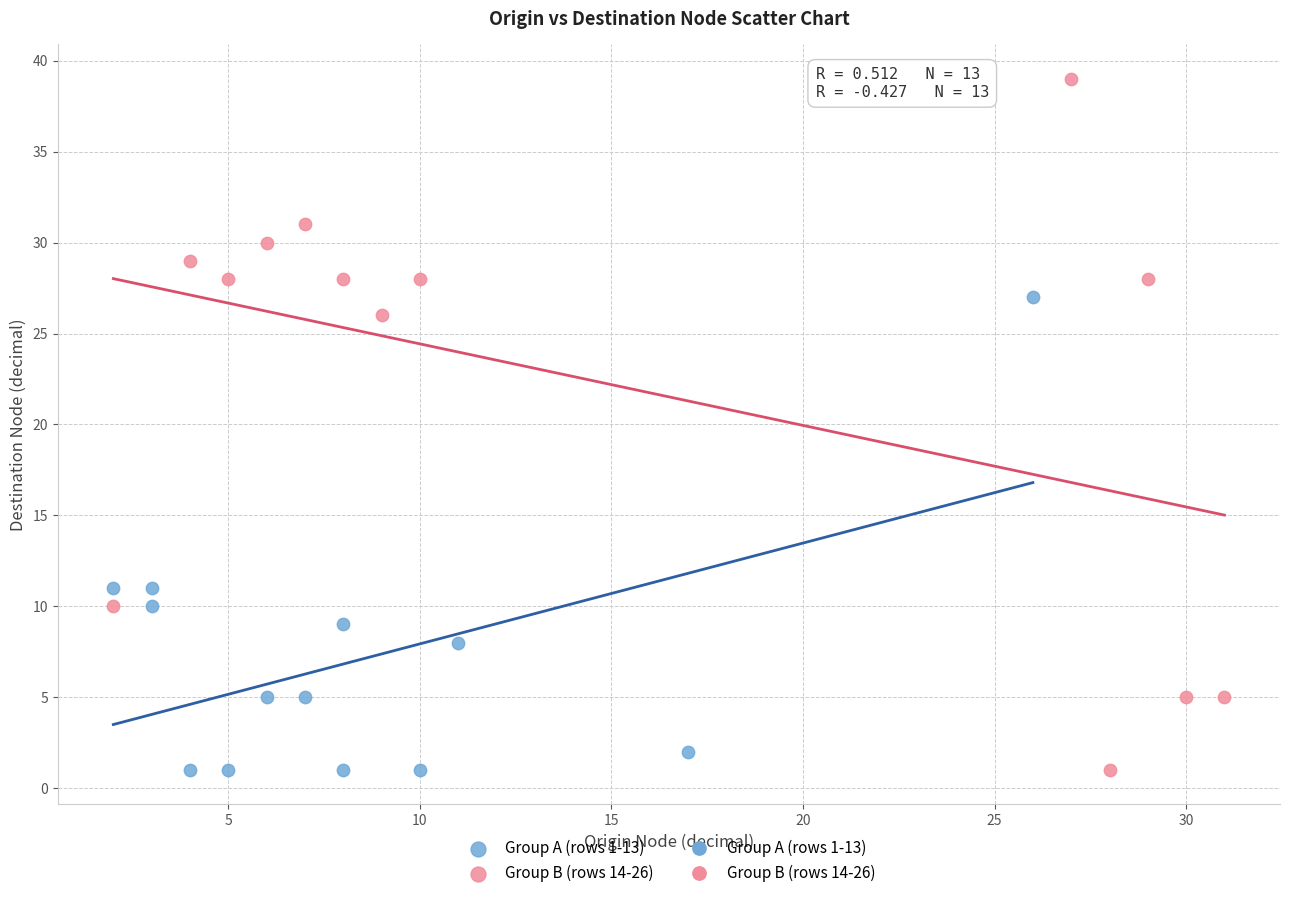

Which series has the widest spread of Y values?

Group B (rows 14-26)